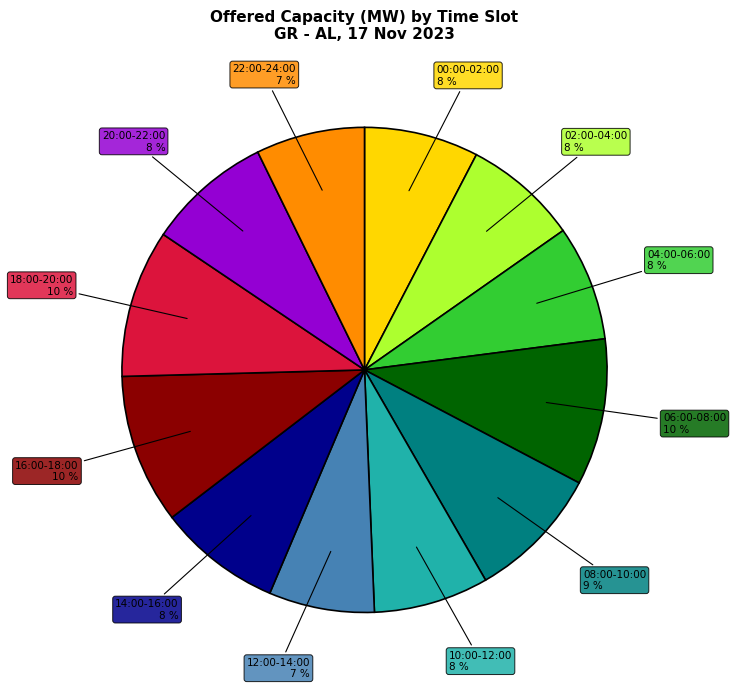

How many slices are in this pie chart?

12